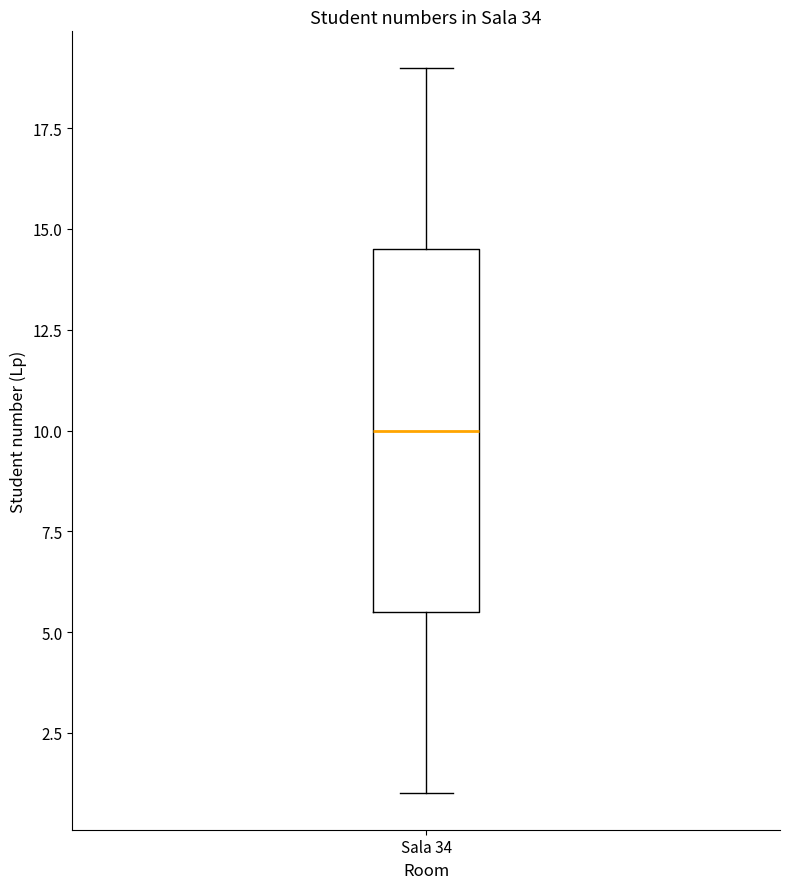

Where does the upper whisker of the box for Sala 34 end on the y-axis? The values are not printed on the chart, so give them approximately, as read against the axis.

19.0